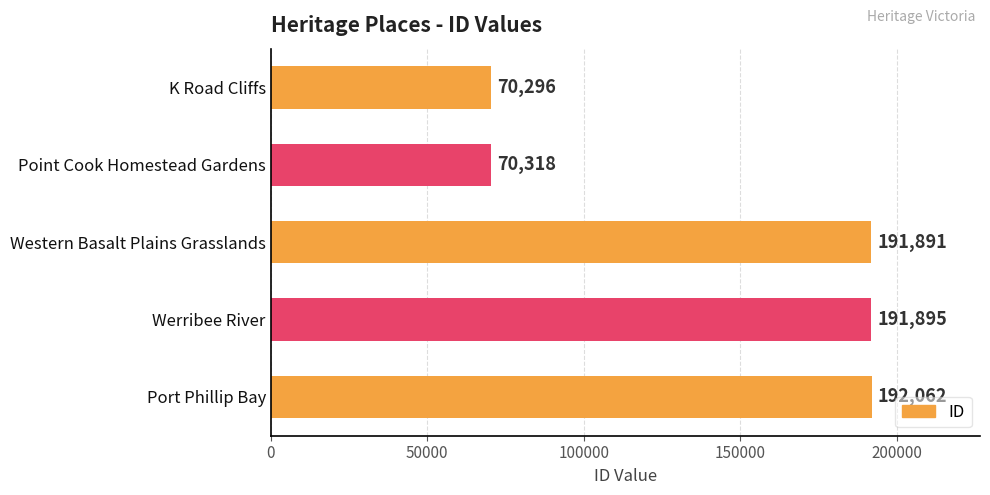

List the labels in order of value, smallest first.

K Road Cliffs, Point Cook Homestead Gardens, Western Basalt Plains Grasslands, Werribee River, Port Phillip Bay